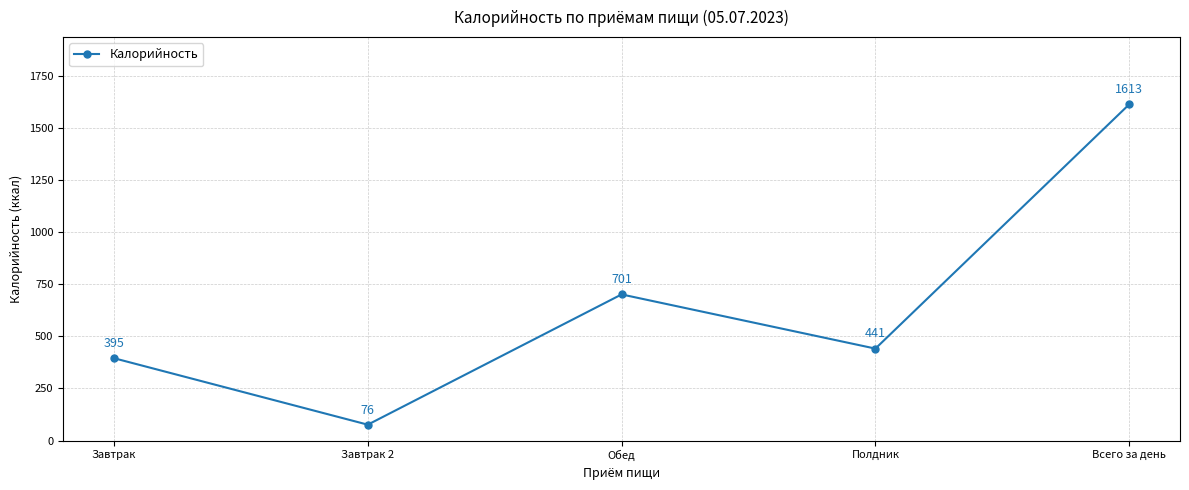

What is the value of the 5th point from the left?

1613